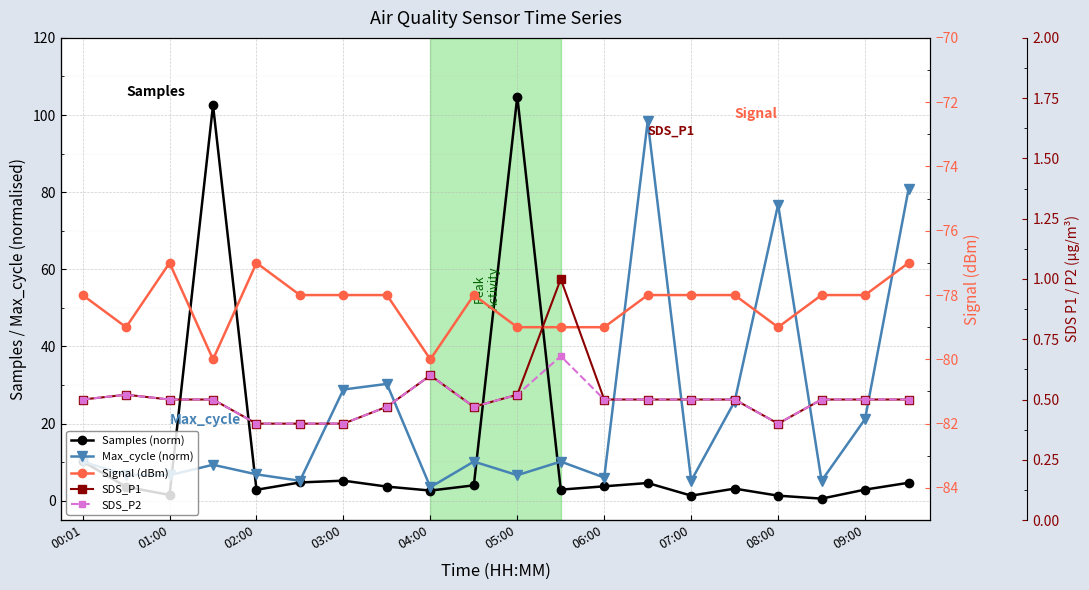

Reading left to right, extract all data points from this chart.

Samples (norm): 10.2	3.6	1.5	102.5	2.9	4.8	5.2	3.7	2.7	4.0	104.8	2.9	3.8	4.6	1.3	3.2	1.3	0.6	2.9	4.7
Max_cycle (norm): 10.2	6.6	6.6	9.3	6.8	5.2	28.8	30.3	3.5	10.2	6.6	10.2	6.0	98.4	5.2	25.7	76.8	5.2	21.2	80.7
Signal (dBm): -78.0	-79.0	-77.0	-80.0	-77.0	-78.0	-78.0	-78.0	-80.0	-78.0	-79.0	-79.0	-79.0	-78.0	-78.0	-78.0	-79.0	-78.0	-78.0	-77.0
SDS_P1: 0.5	0.5	0.5	0.5	0.4	0.4	0.4	0.5	0.6	0.5	0.5	1.0	0.5	0.5	0.5	0.5	0.4	0.5	0.5	0.5
SDS_P2: 0.5	0.5	0.5	0.5	0.4	0.4	0.4	0.5	0.6	0.5	0.5	0.7	0.5	0.5	0.5	0.5	0.4	0.5	0.5	0.5